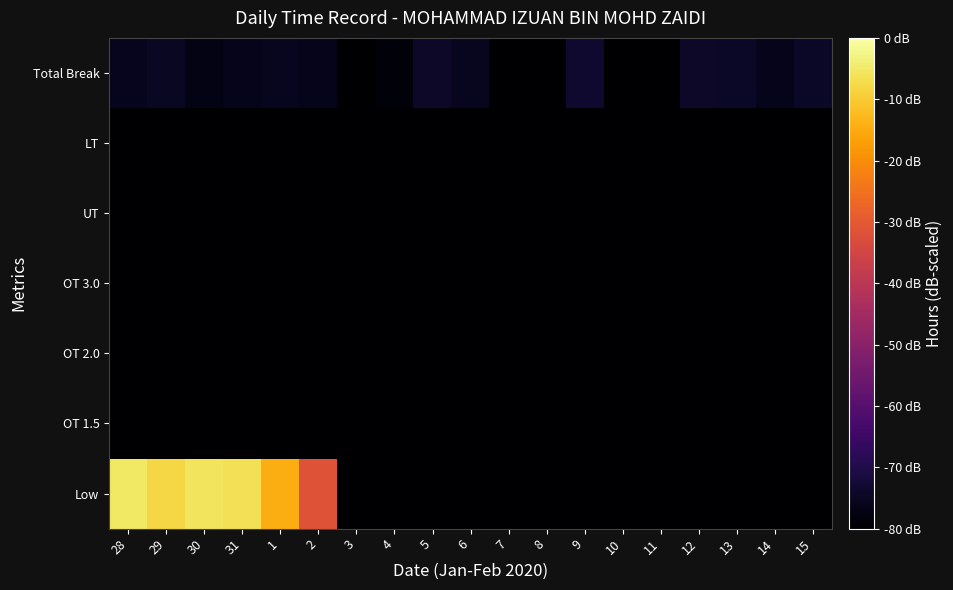

What is the total value across all series at 5?

-554.3